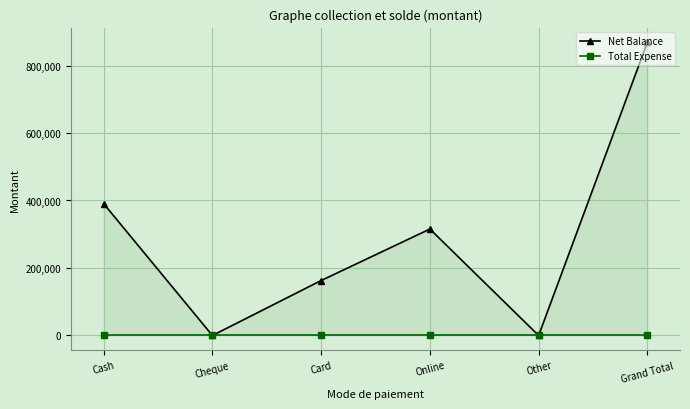

True or false: Total Expense has more than 2 points higher than both neighbors.

False